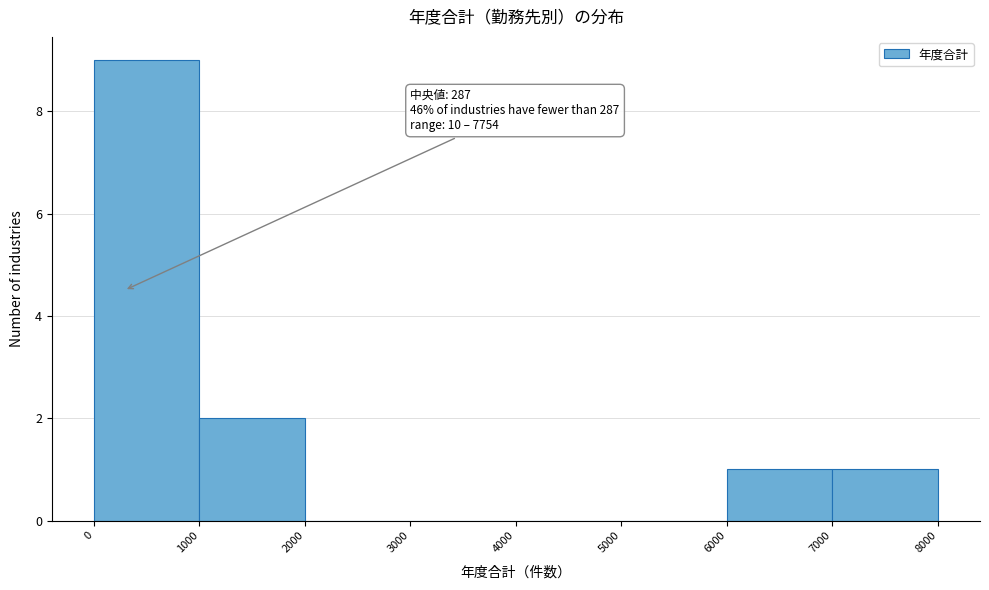

Which range on the x-axis has the tallest bar?

0 to 1000